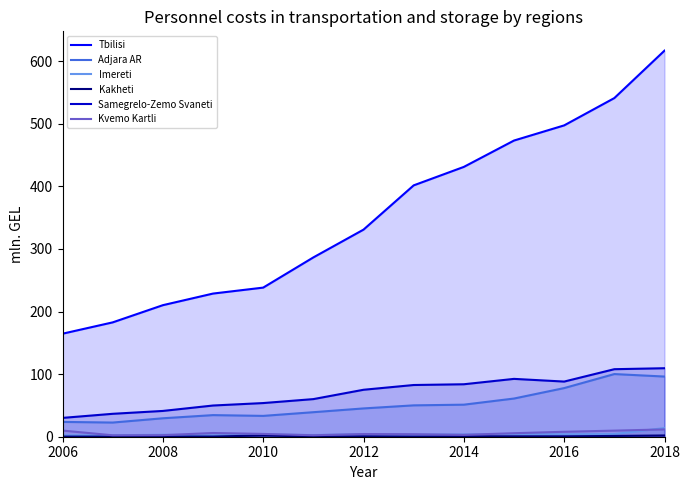

Does the chart have visible grid lines?

No